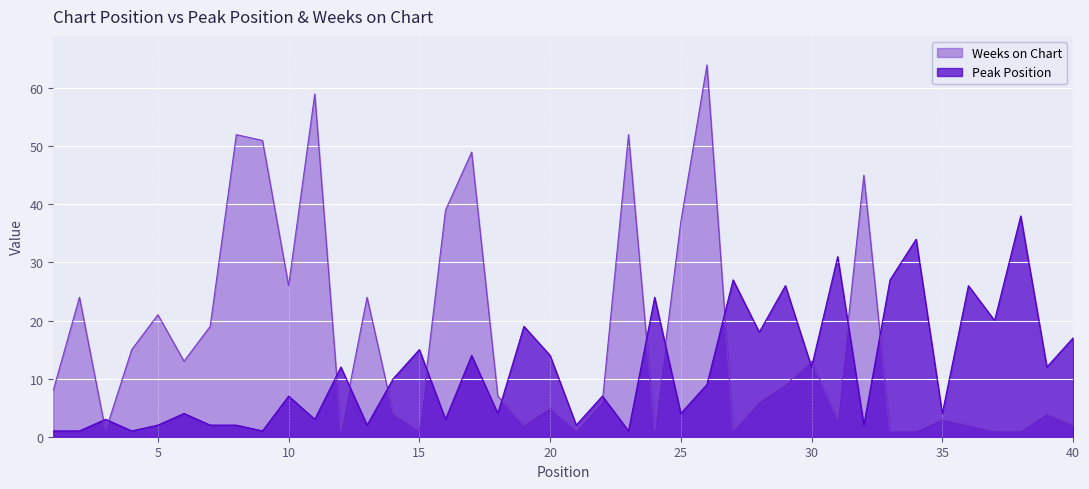

What is the sum of the Peak Position values at 38 and 4?

39